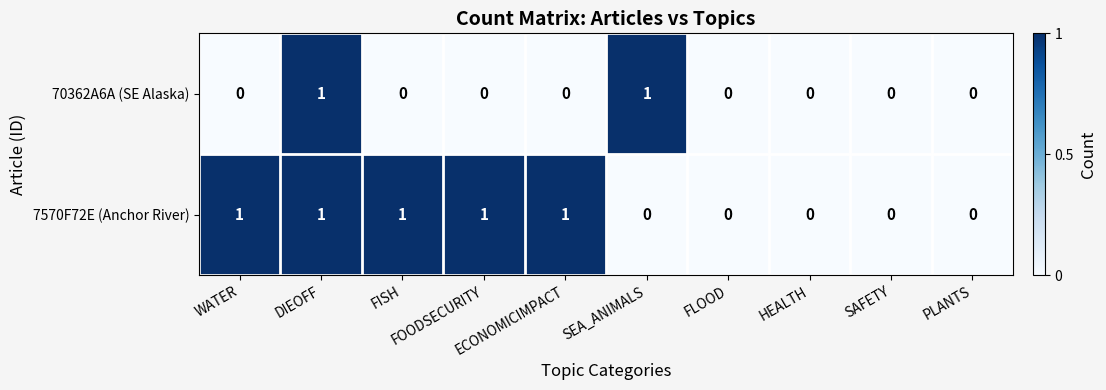

At which category is the sum across all series the highest?

DIEOFF